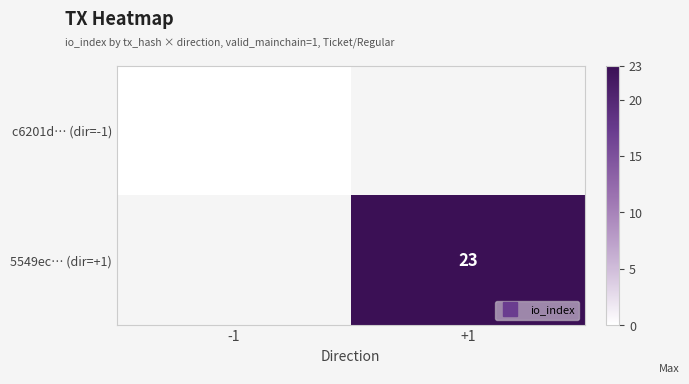

What is the approximate value of 5549ec… (dir=+1) at +1?

23.0